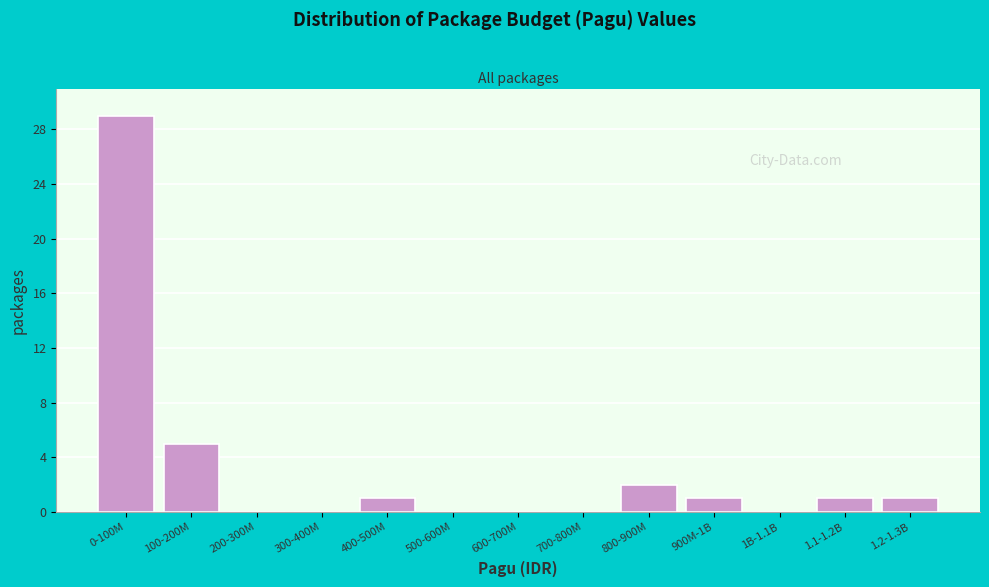

Reading left to right, list all the values displayed in this chart.

0-100M=29	100-200M=5	200-300M=0	300-400M=0	400-500M=1	500-600M=0	600-700M=0	700-800M=0	800-900M=2	900M-1B=1	1B-1.1B=0	1.1-1.2B=1	1.2-1.3B=1